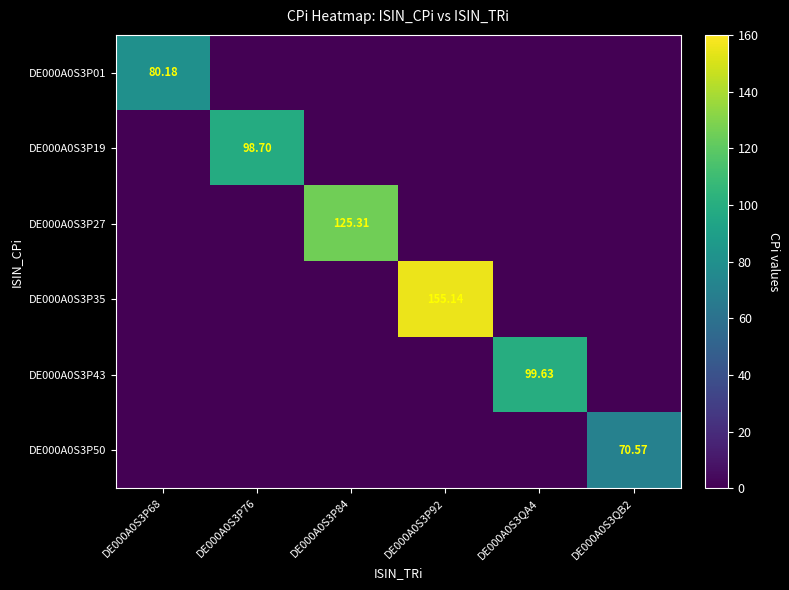

What is the difference between the maximum and minimum values in the DE000A0S3P27 series?

125.3